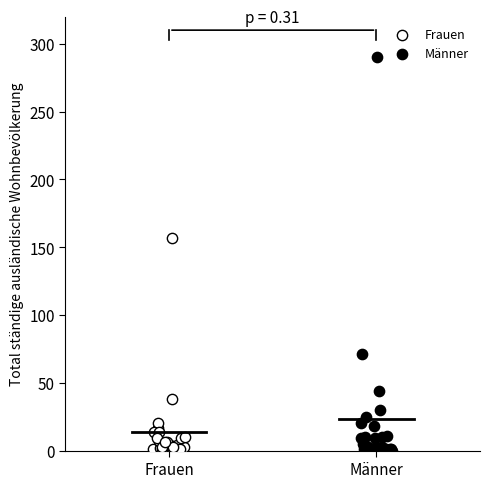

Which series reaches the maximum Y coordinate?

Männer